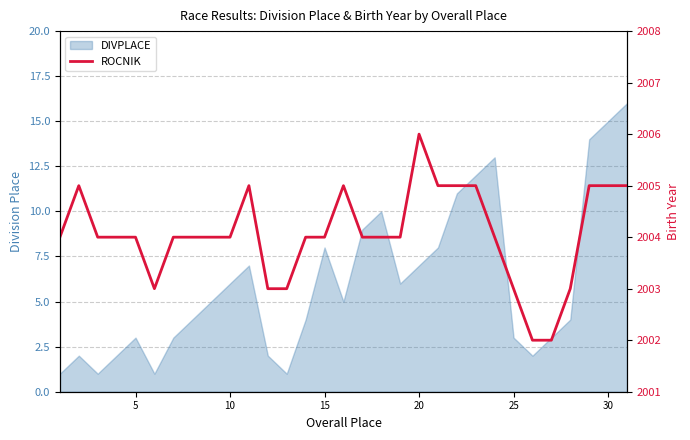

The value at 8 is 2698. True or false?

False